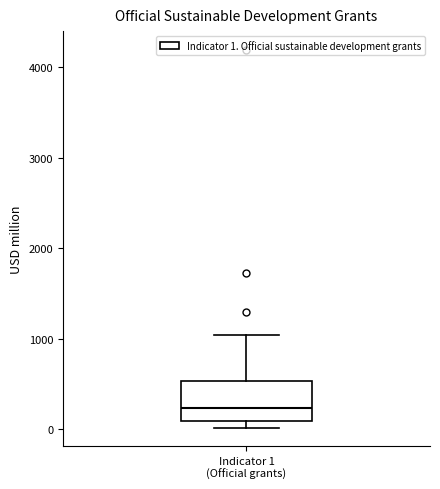

Where is the lower edge of the box for Indicator 1 (Official grants) on the y-axis? The values are not printed on the chart, so give them approximately, as read against the axis.

100